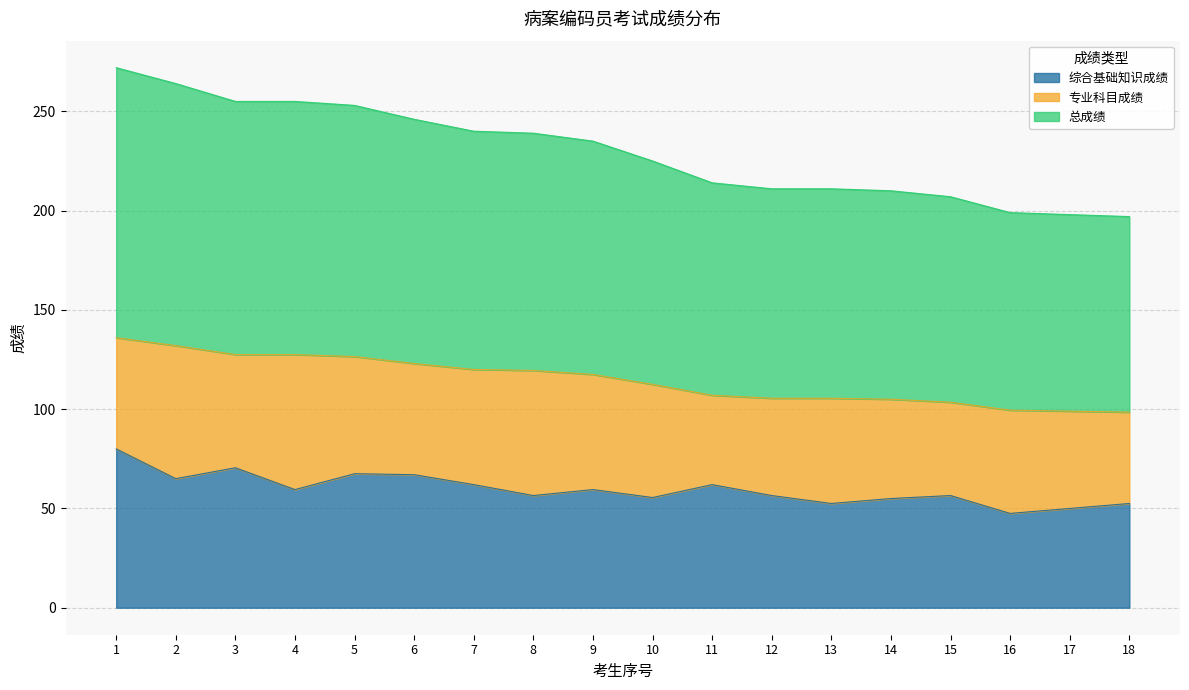

At which category is the sum across all series the highest?

1